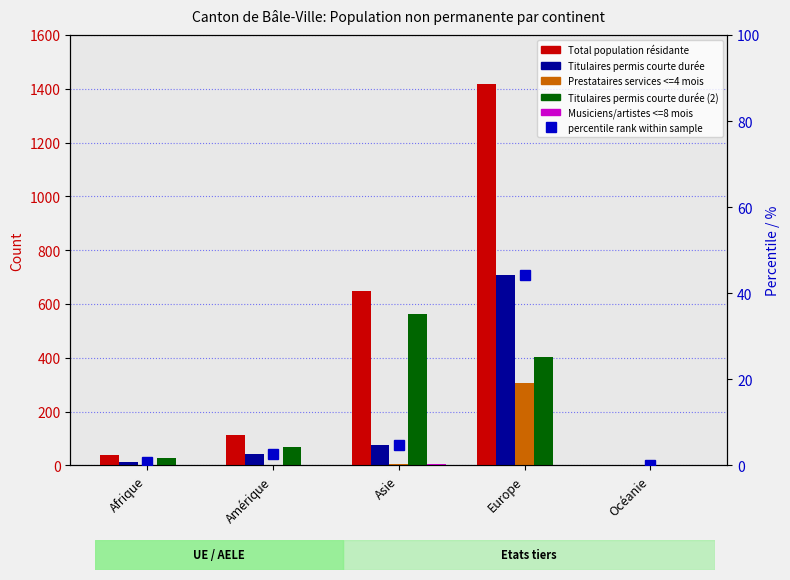

At Amérique, list the series in order from smallest to largest.

Prestataires services <=4 mois, Musiciens/artistes <=8 mois, percentile rank within sample, Titulaires permis courte durée, Titulaires permis courte durée (2), Total population résidante